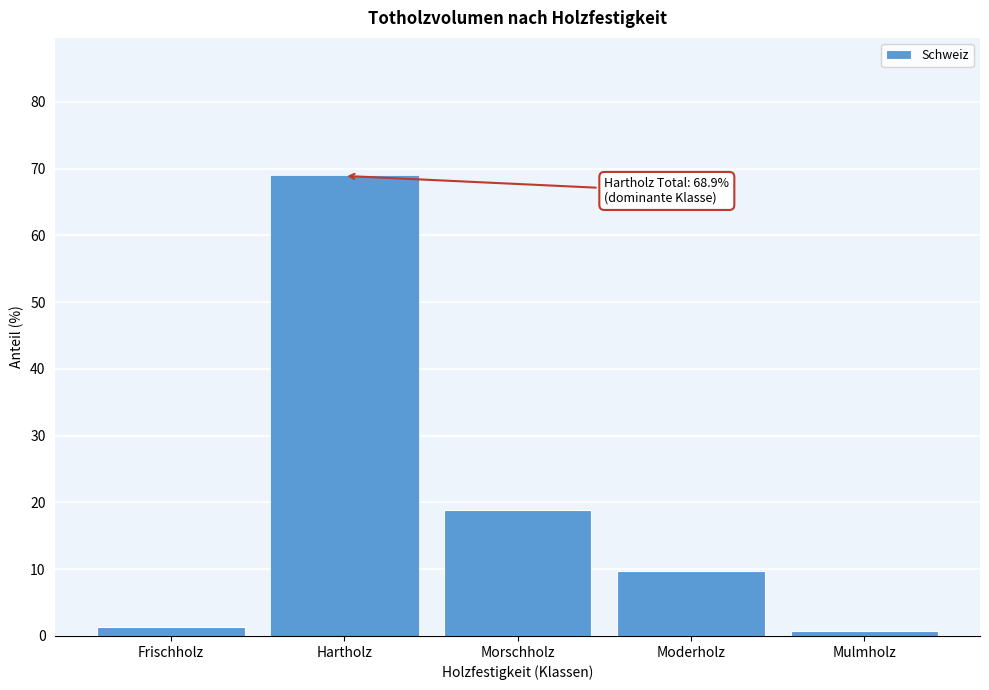

Reading left to right, transcribe all the data shown in this chart.

1.3	68.9	18.9	9.7	0.8